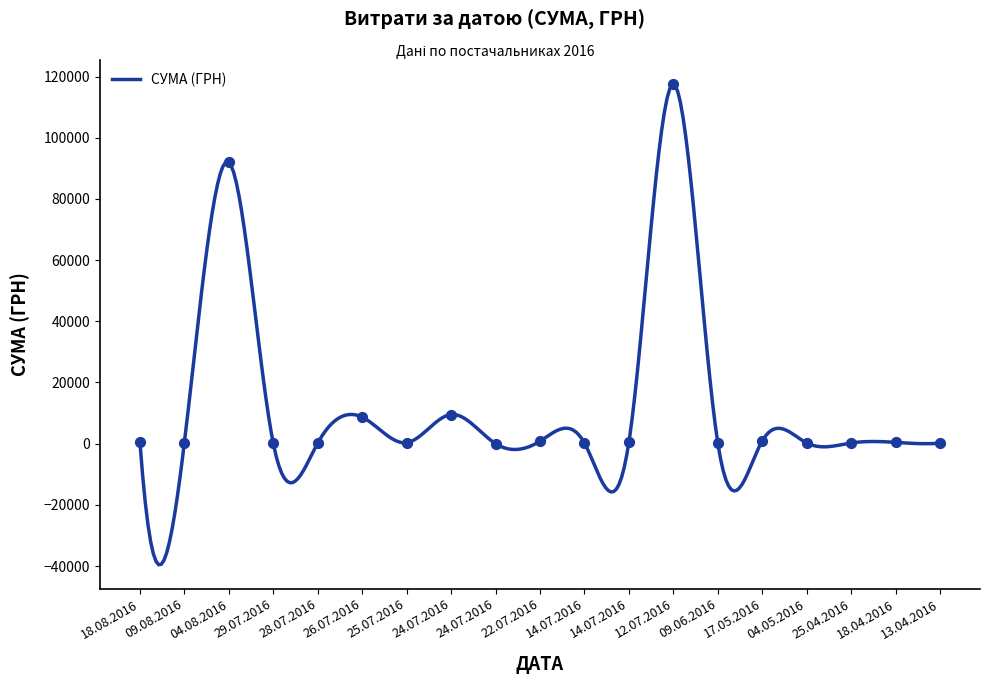

What is the change in value from 25.07.2016 to 17.05.2016?

+558.2